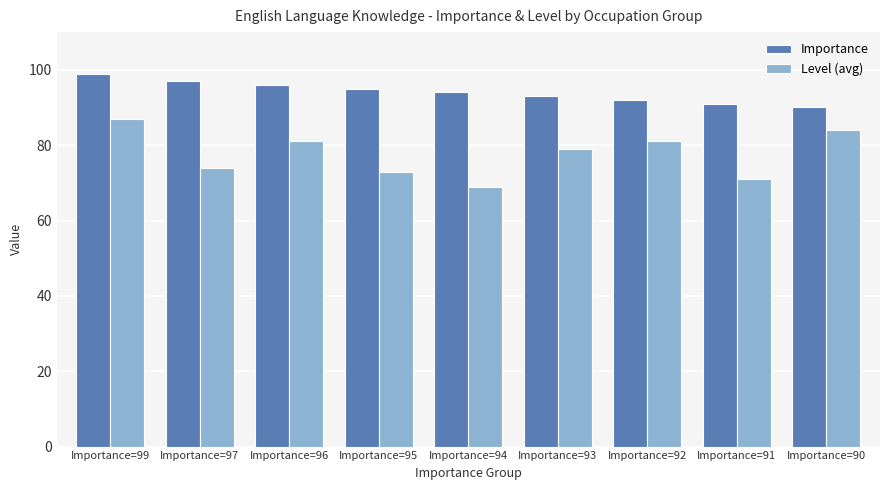

Which category has the highest value in the Importance series?

Importance=99